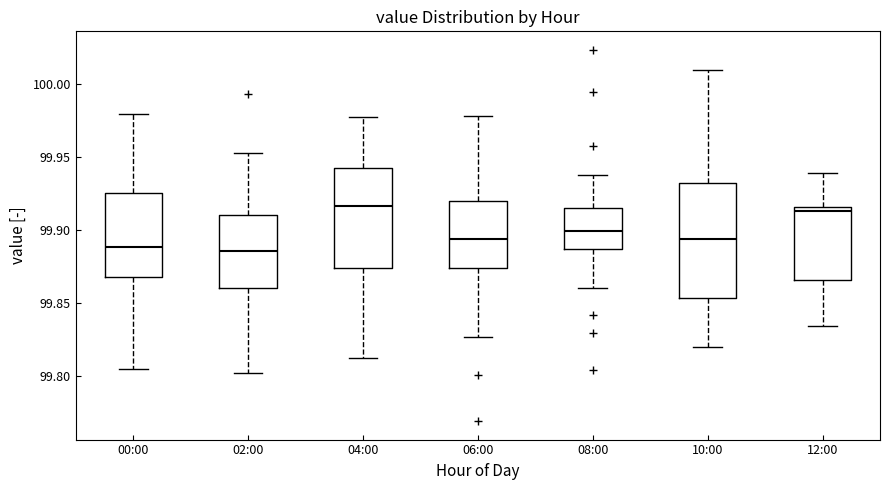

Where does the lower whisker of the box for 02:00 end on the y-axis? The values are not printed on the chart, so give them approximately, as read against the axis.

99.800